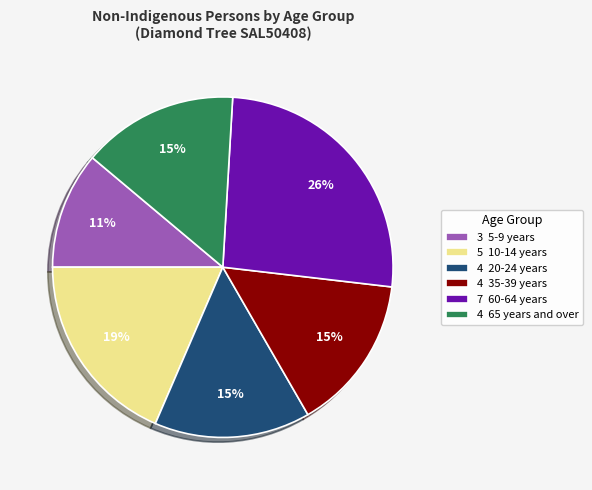

To the nearest percent, what is the average slice percentage?

17%